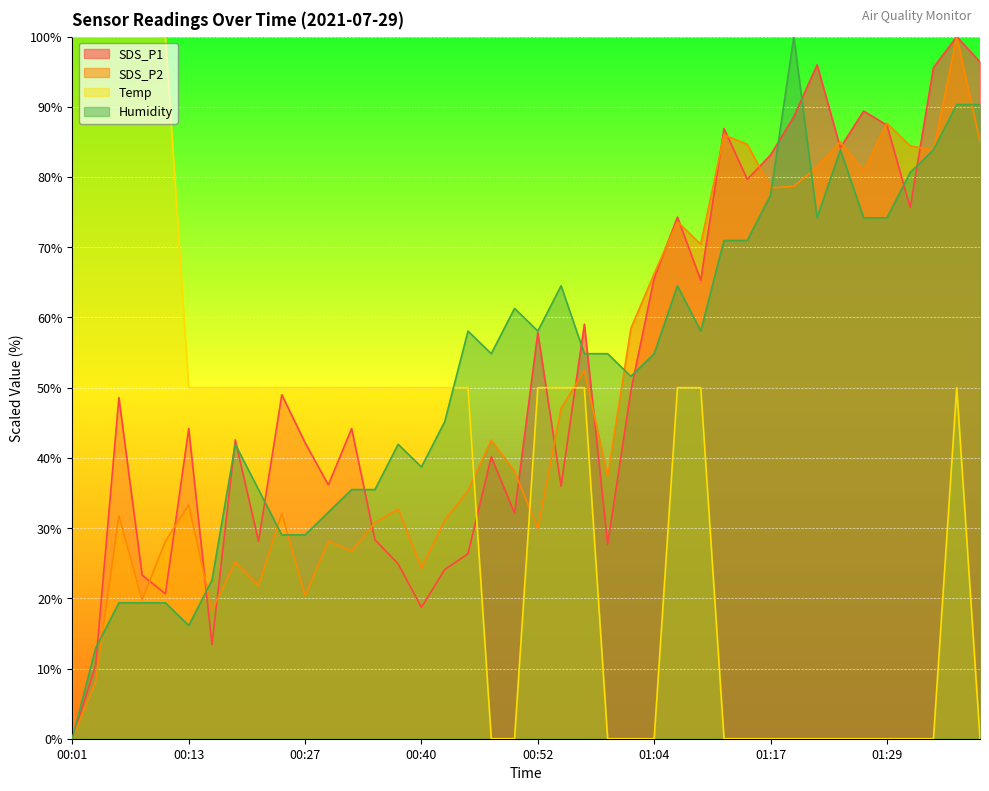

How many positive values does the Humidity series have?

39